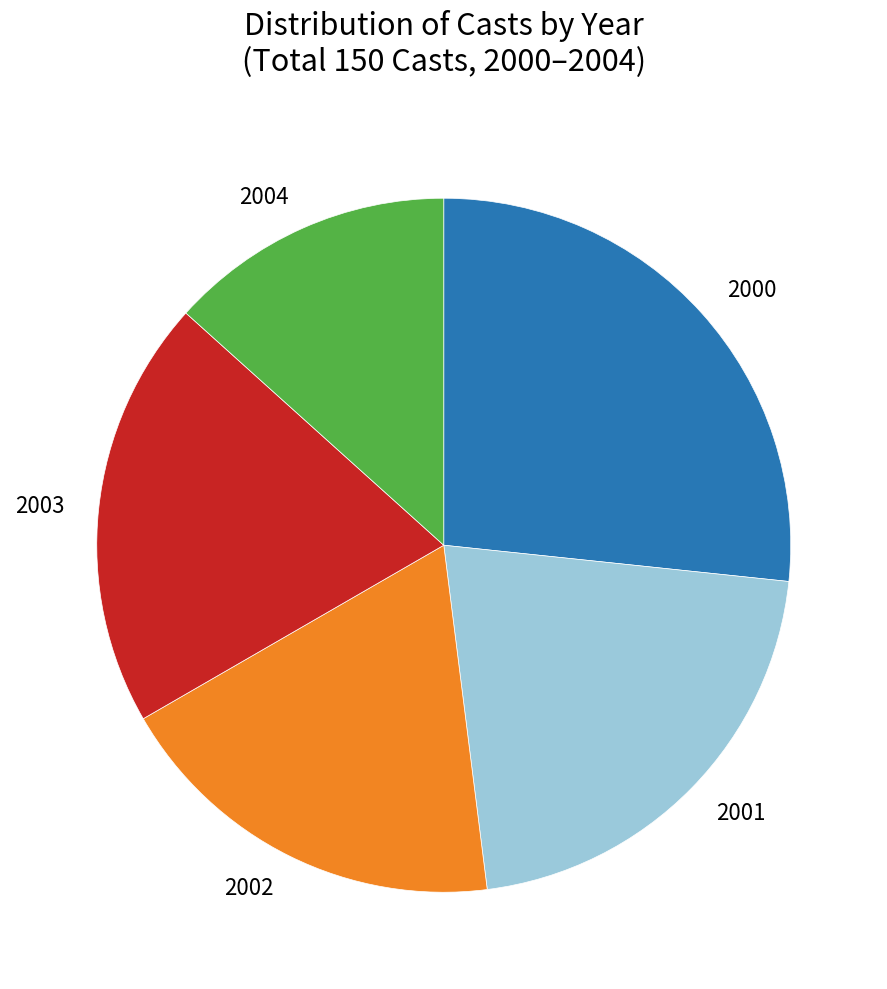

Does 2004 represent more than half of the total?

No